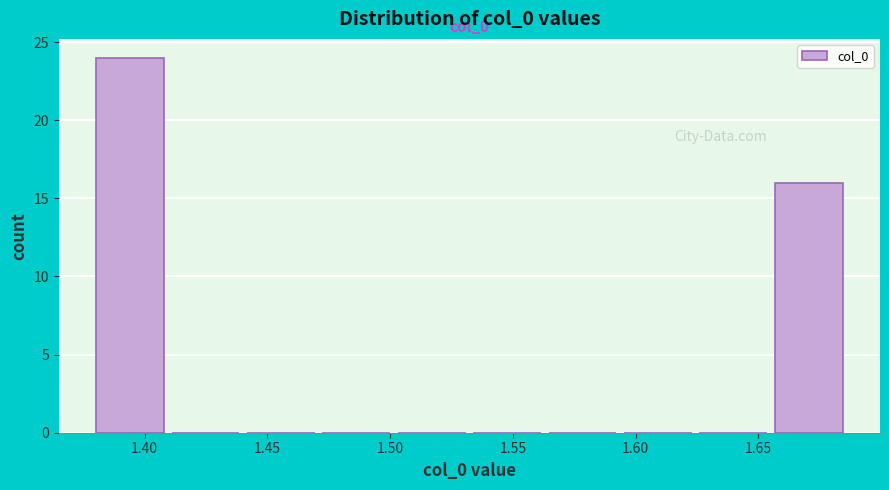

Which range on the x-axis has the tallest bar?

1.380 to 1.410